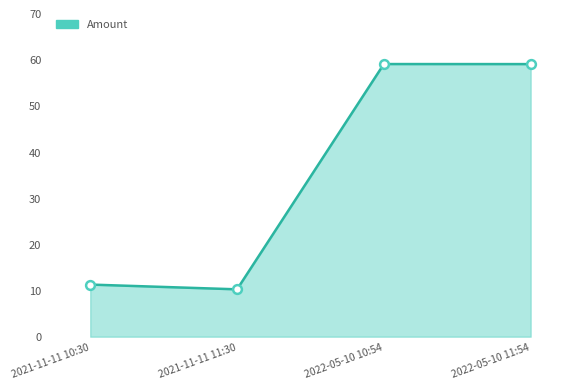

Between 2022-05-10 11:54 and 2021-11-11 10:30, which is larger?

2022-05-10 11:54